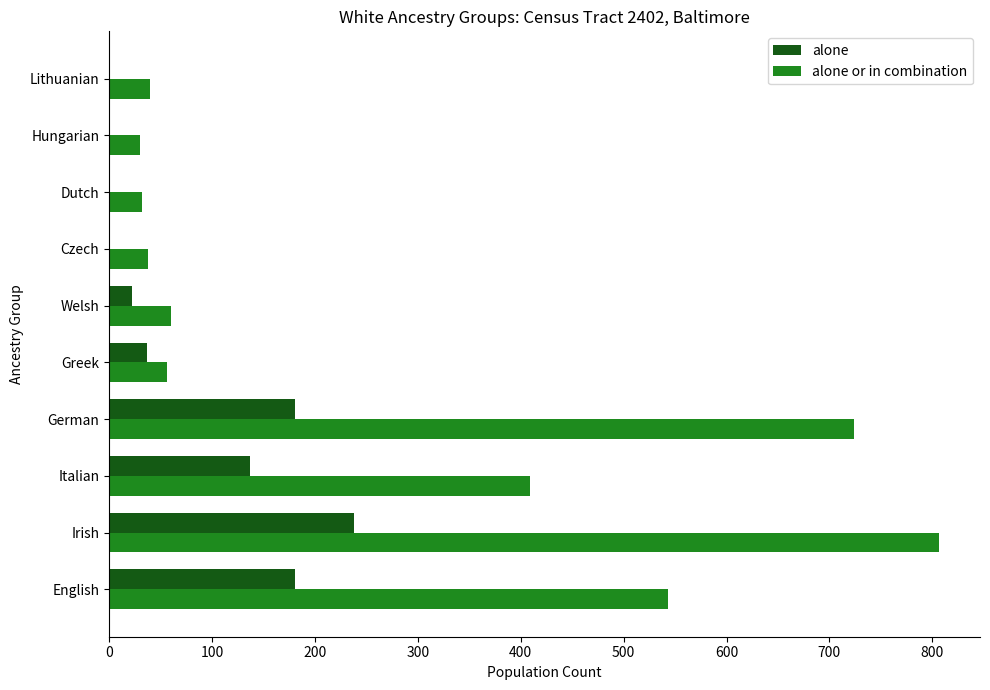

What is the greatest value displayed?

806